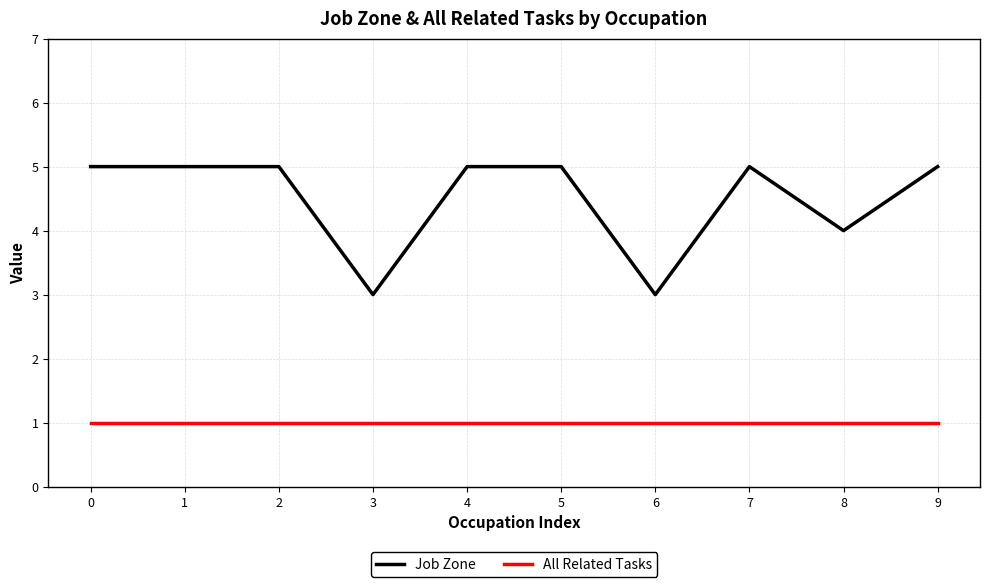

True or false: Job Zone and All Related Tasks cross at least once.

False